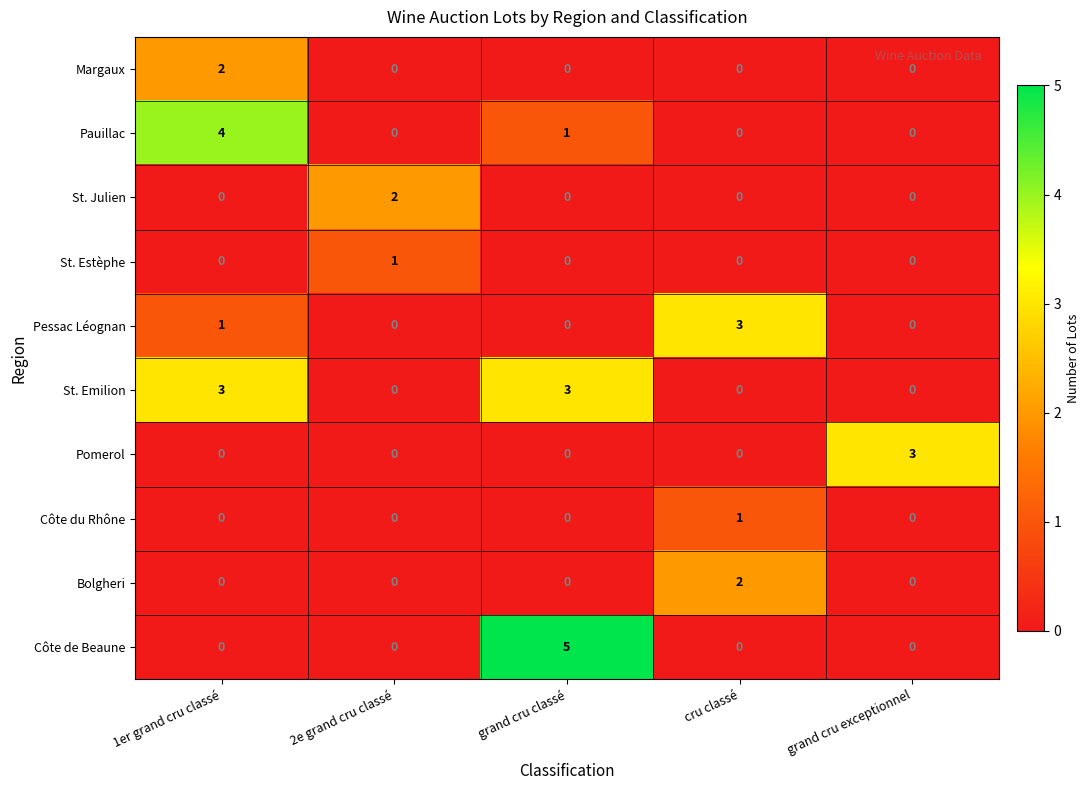

Is the value of Bolgheri at 1er grand cru classé greater than the value of Côte de Beaune at grand cru classé?

No